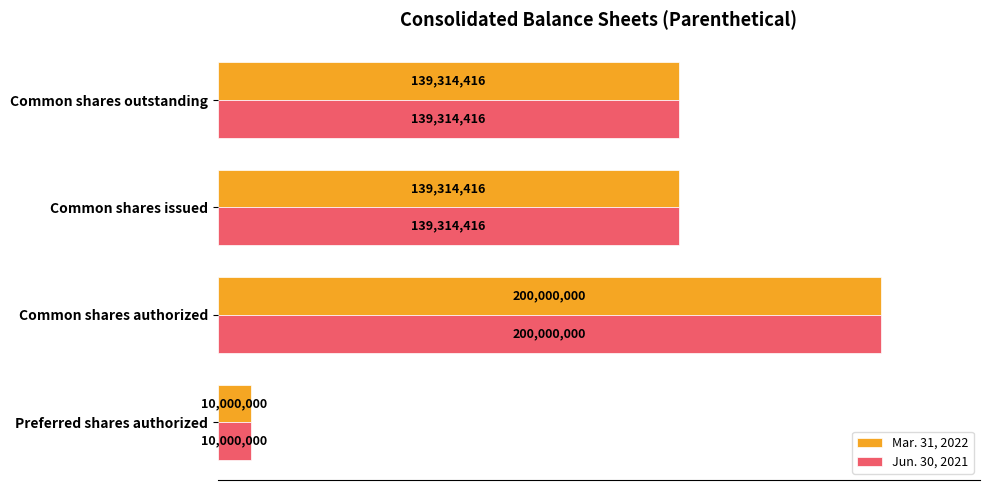

Reading right to left, extract all data points from this chart.

Mar. 31, 2022: 139314416	139314416	200000000	10000000
Jun. 30, 2021: 139314416	139314416	200000000	10000000